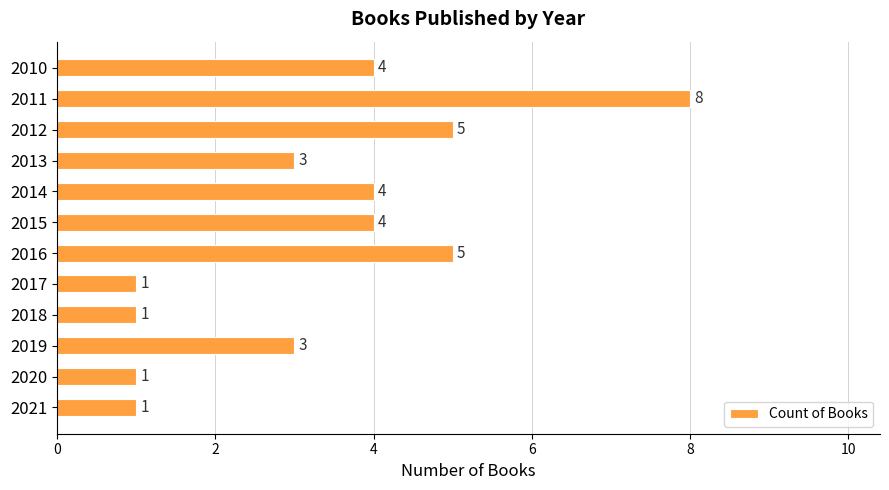

Between 2017 and 2019, which is larger?

2019